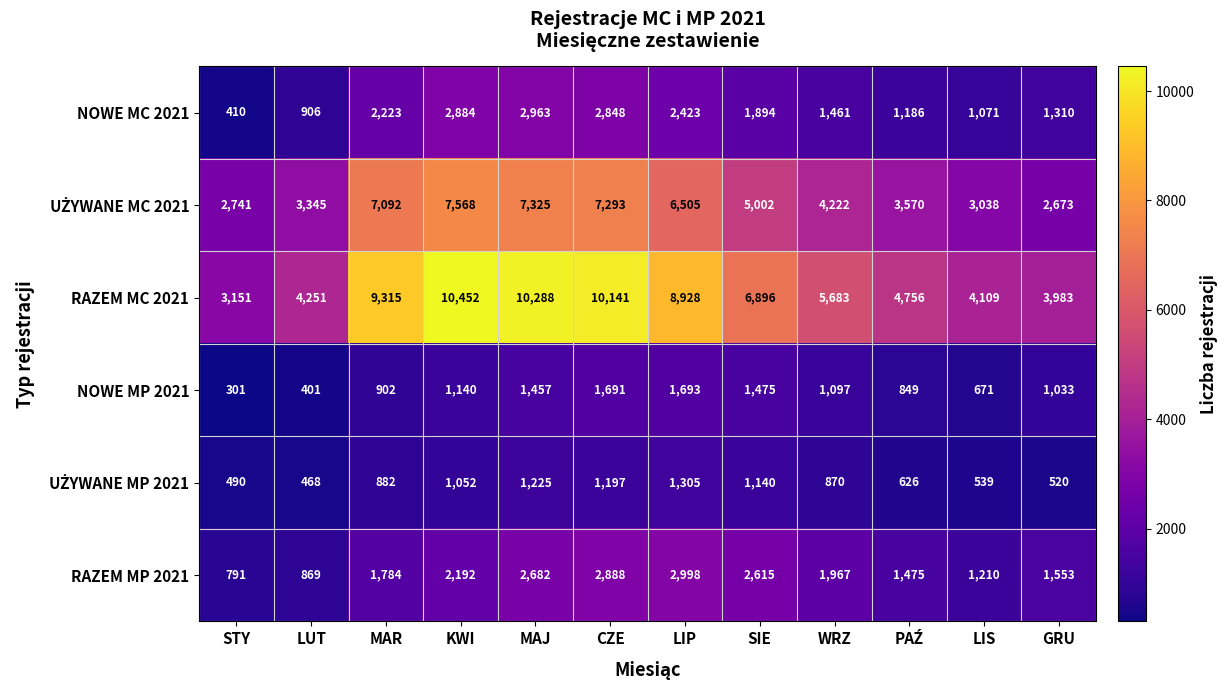

Is it true that NOWE MC 2021 equals 1996 at WRZ?

False